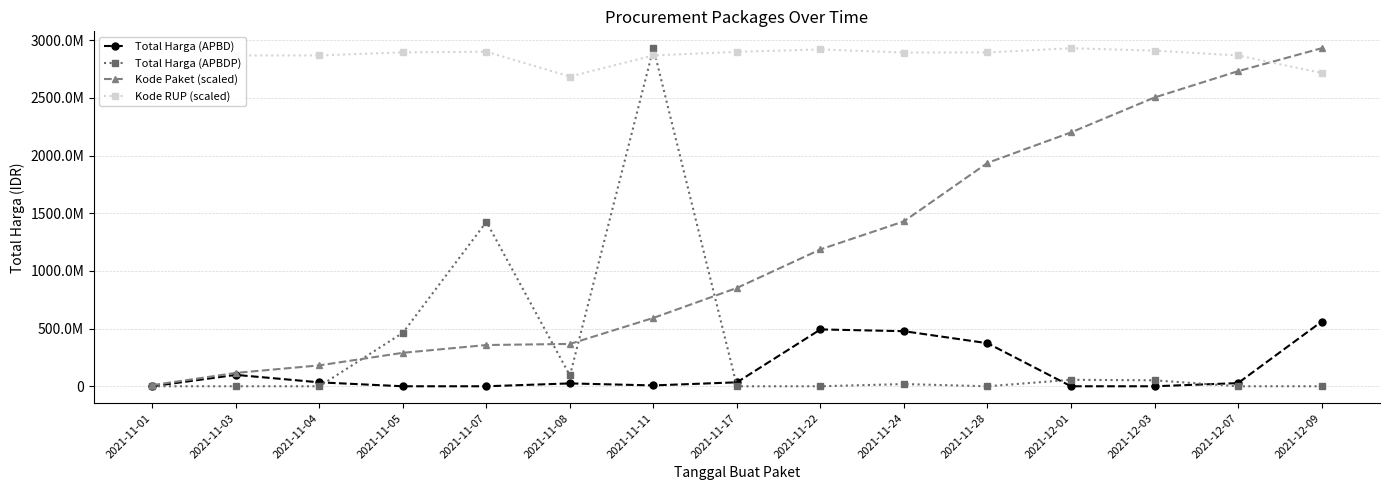

At which label does Total Harga (APBDP) reach its peak?

2021-11-11